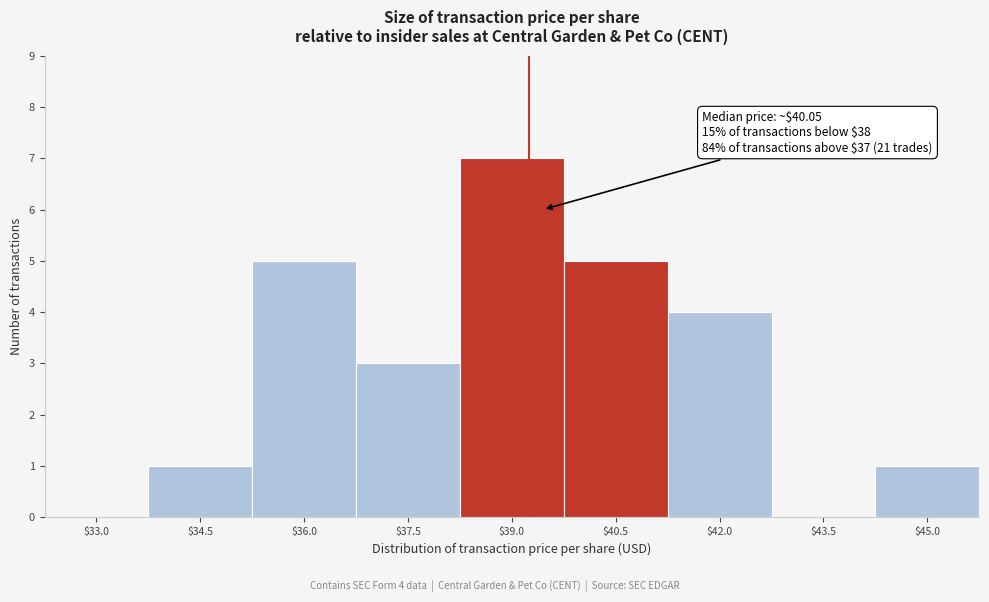

What is the sum of all values?

26